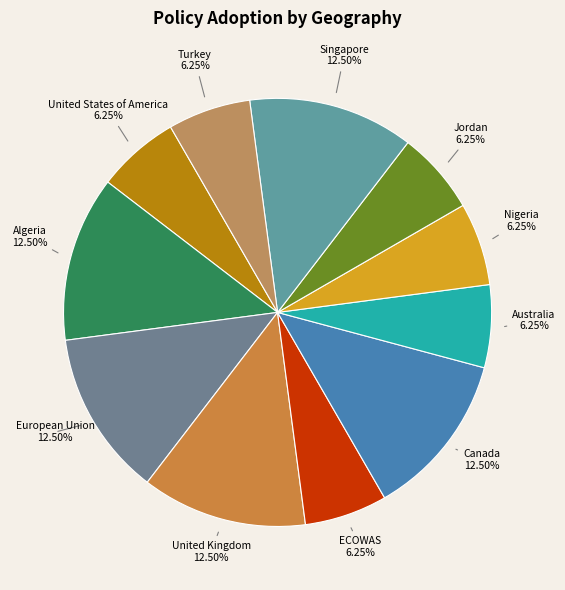

Does Singapore account for over 50% of the chart?

No